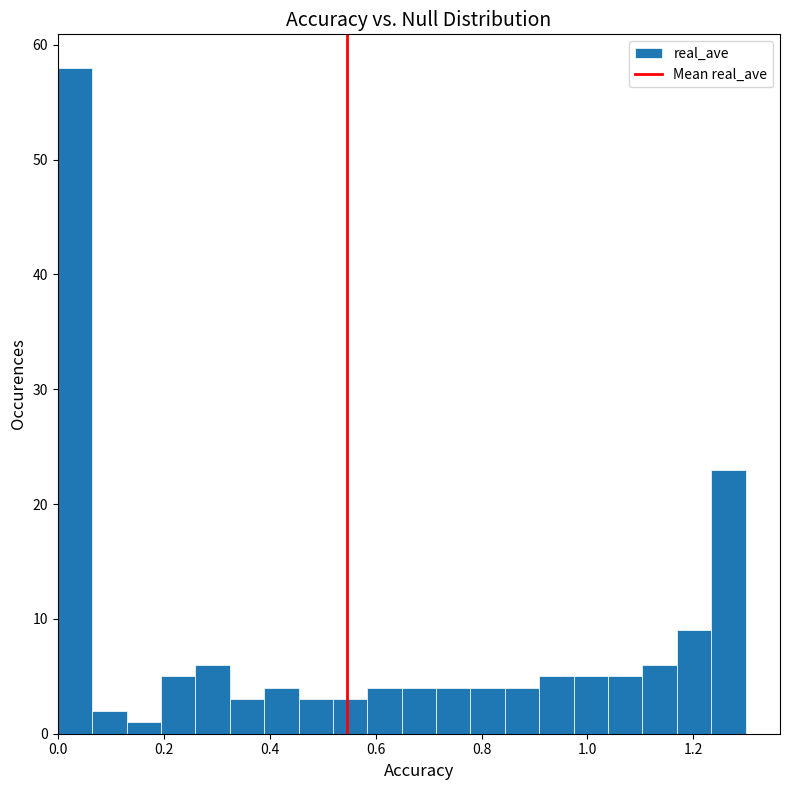

Around what value on the x-axis is the tallest bar? Give the approximate position of its centre, as read against the axis.

0.04